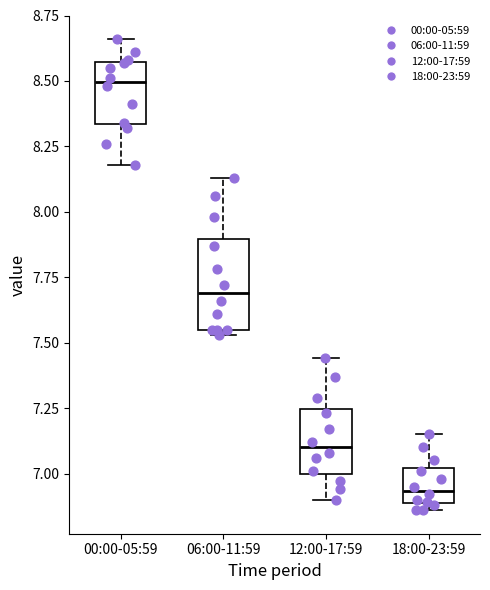

Where does the upper whisker of the box for 06:00-11:59 end on the y-axis? The values are not printed on the chart, so give them approximately, as read against the axis.

8.15